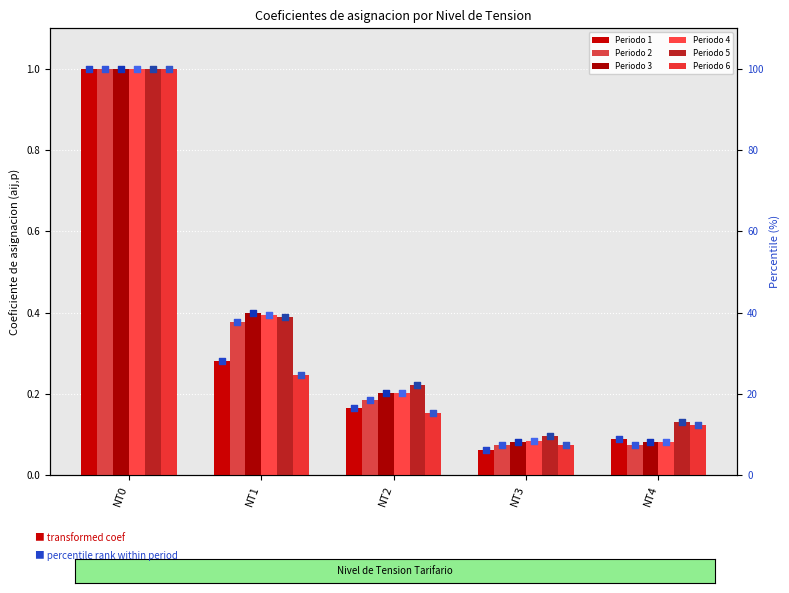

At how many categories does at least one series exceed 13?

3